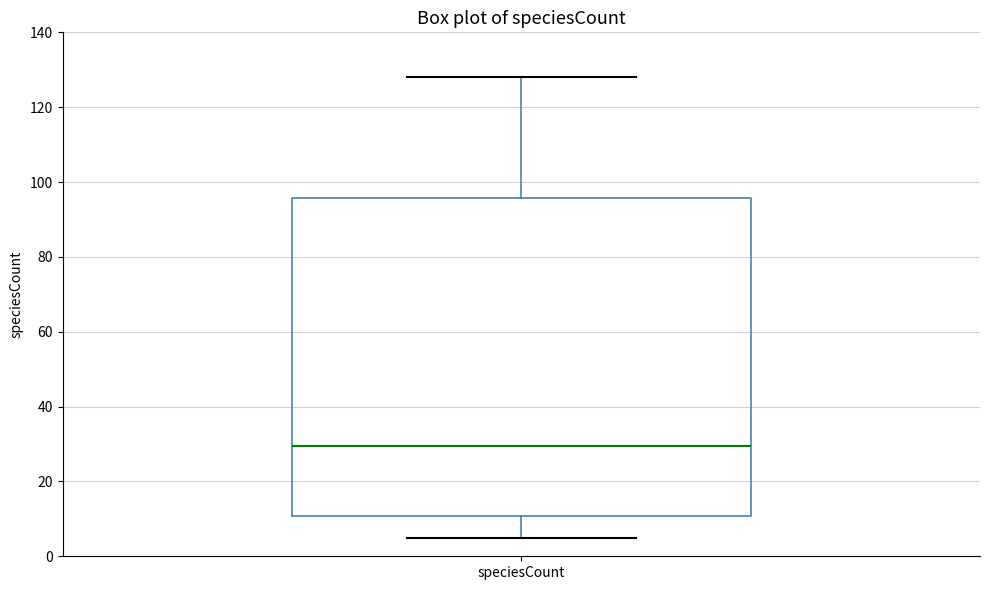

Where is the lower edge of the box for speciesCount on the y-axis? The values are not printed on the chart, so give them approximately, as read against the axis.

10